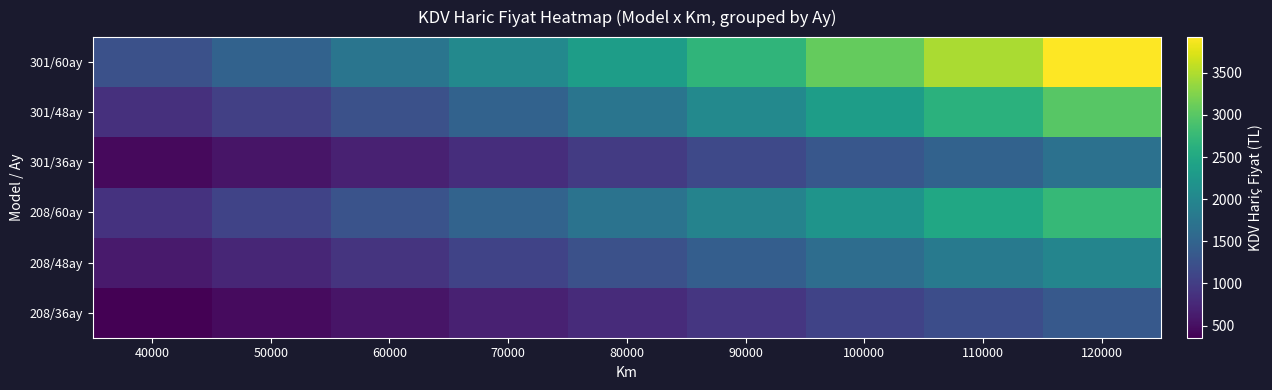

Between 60000 and 120000, which is larger?

120000